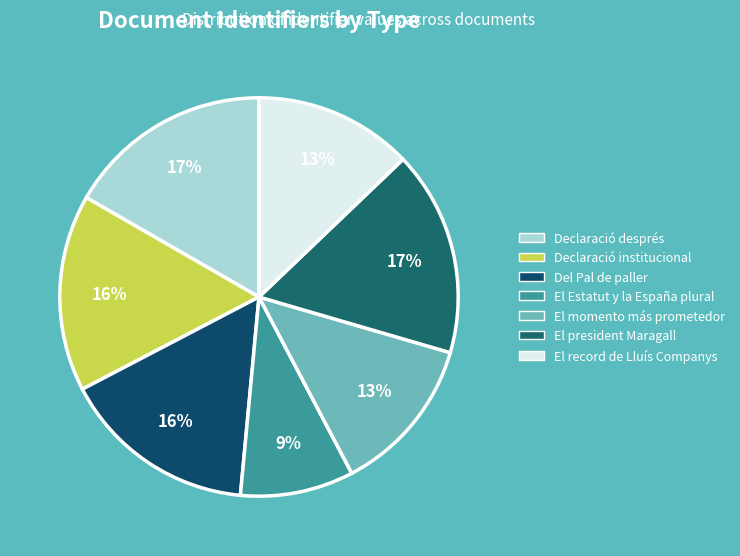

What is the largest slice in the pie chart?

Declaració després